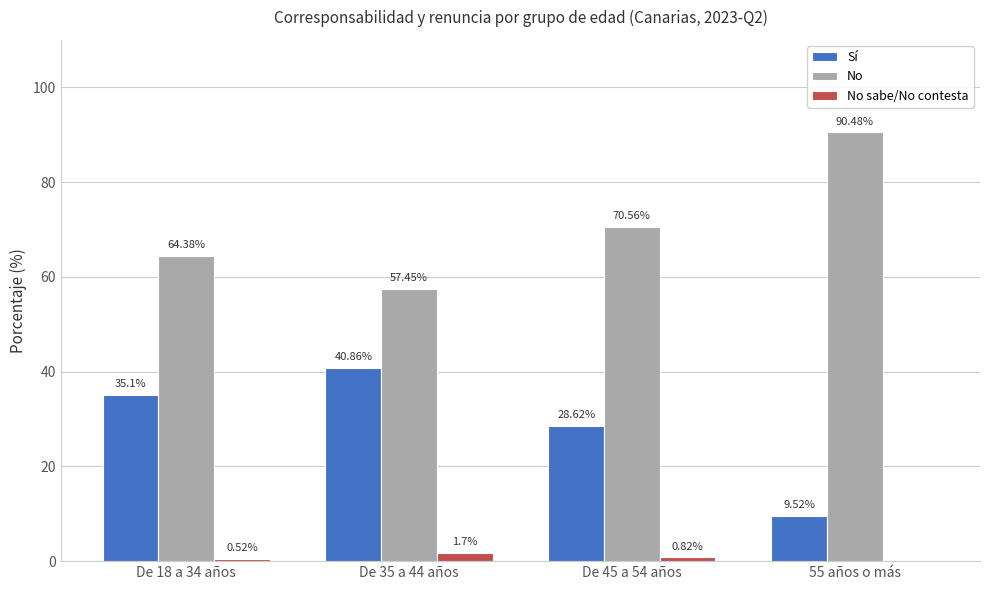

What is the sum of all Sí values?

114.1